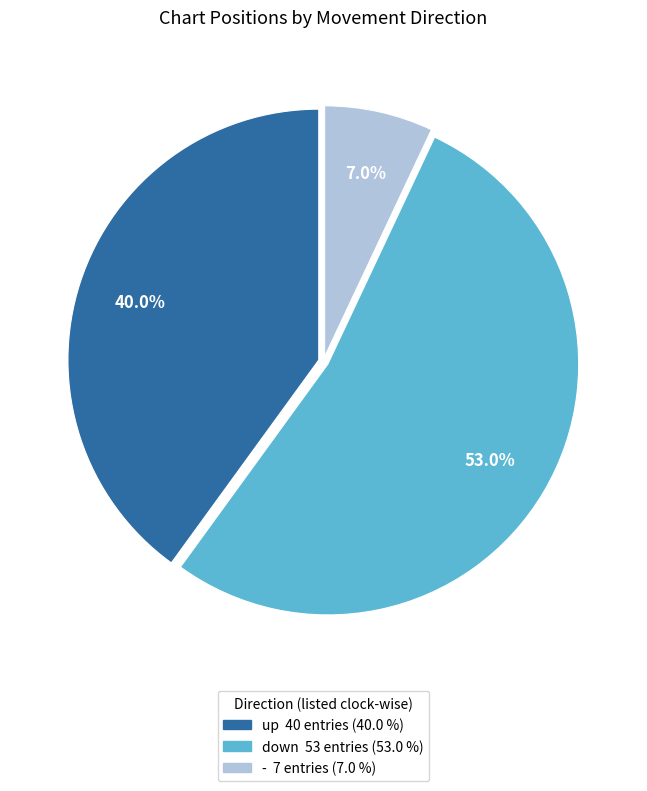

Is there a majority slice in this chart?

Yes